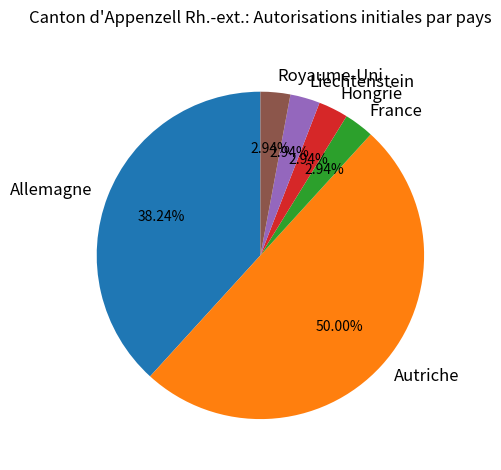

Which has a higher value, Autriche or Allemagne?

Autriche